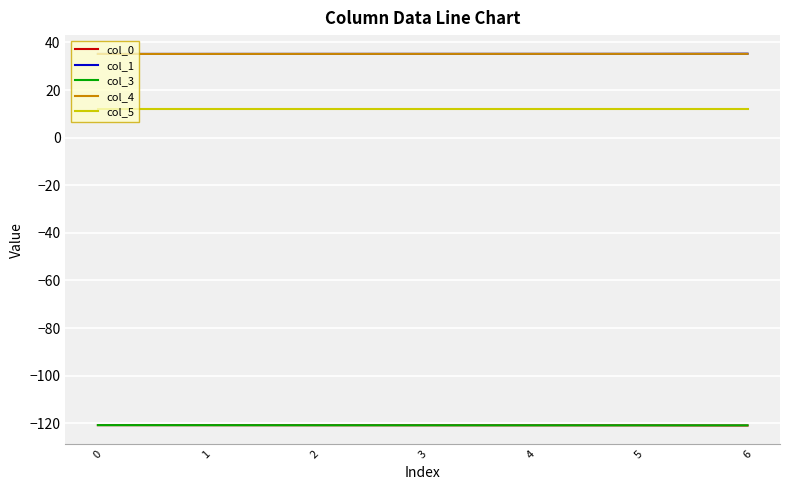

True or false: col_3 and col_4 intersect in this chart.

False